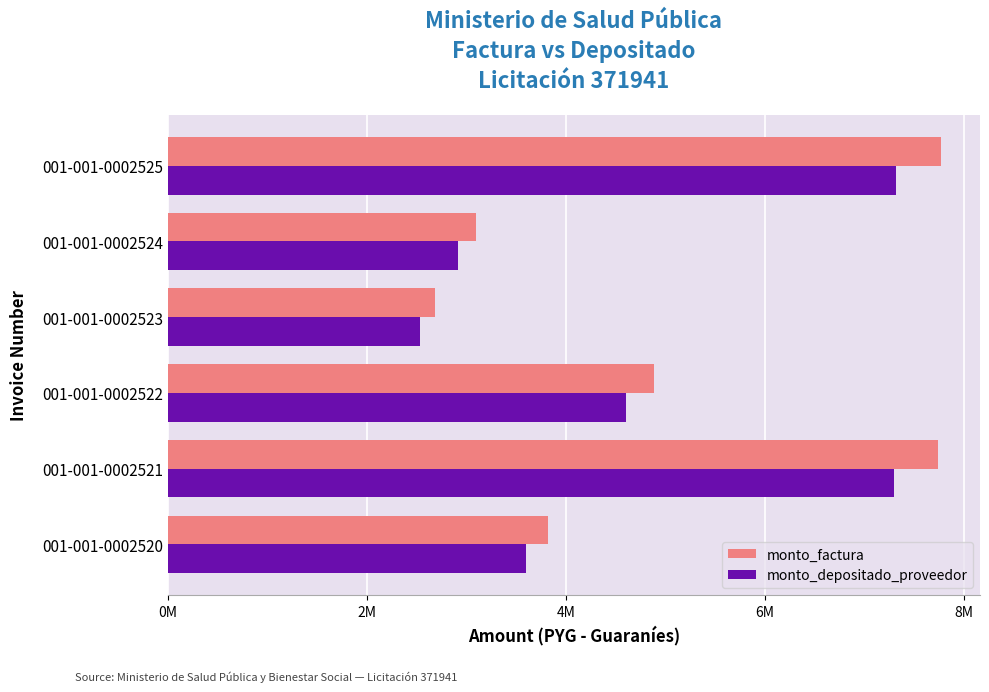

Reading left to right, what are all the values shown in this chart?

monto_factura: 3823000	7740000	4882000	2689000	3092000	7770000
monto_depositado_proveedor: 3600988	7290517	4598490	2532843	2912440	7318775